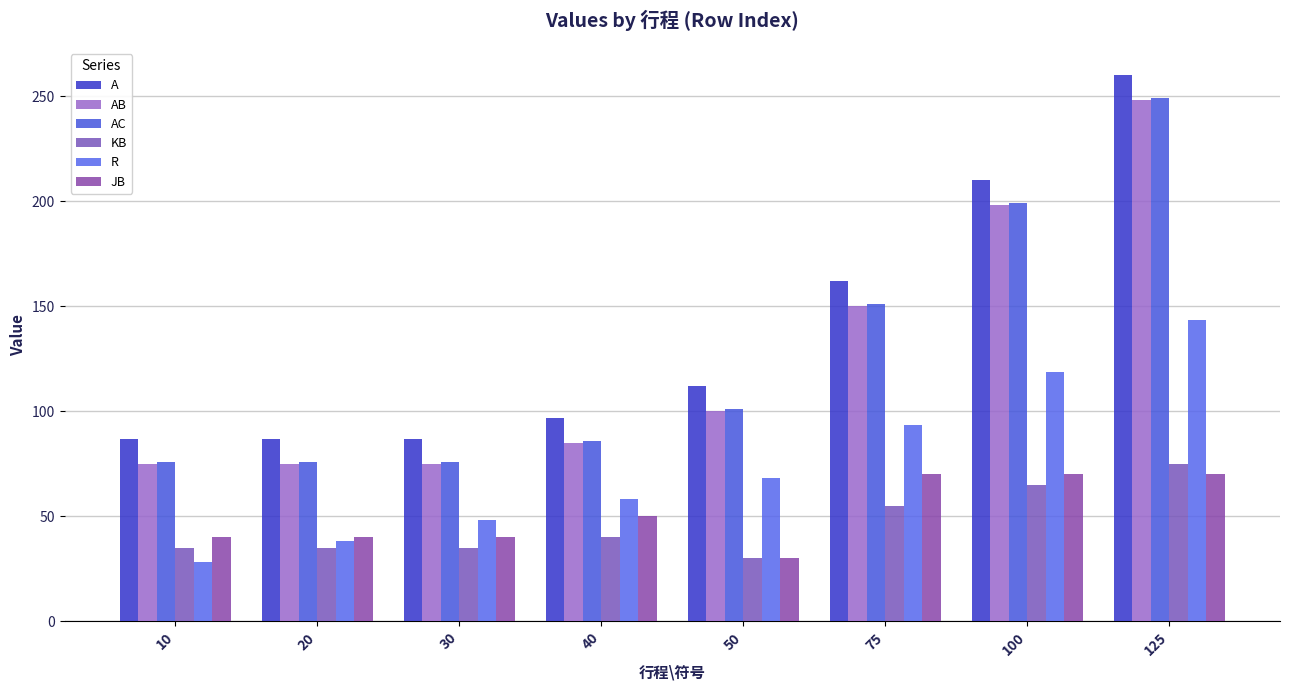

Is the value of A at 125 greater than the value of AB at 50?

Yes